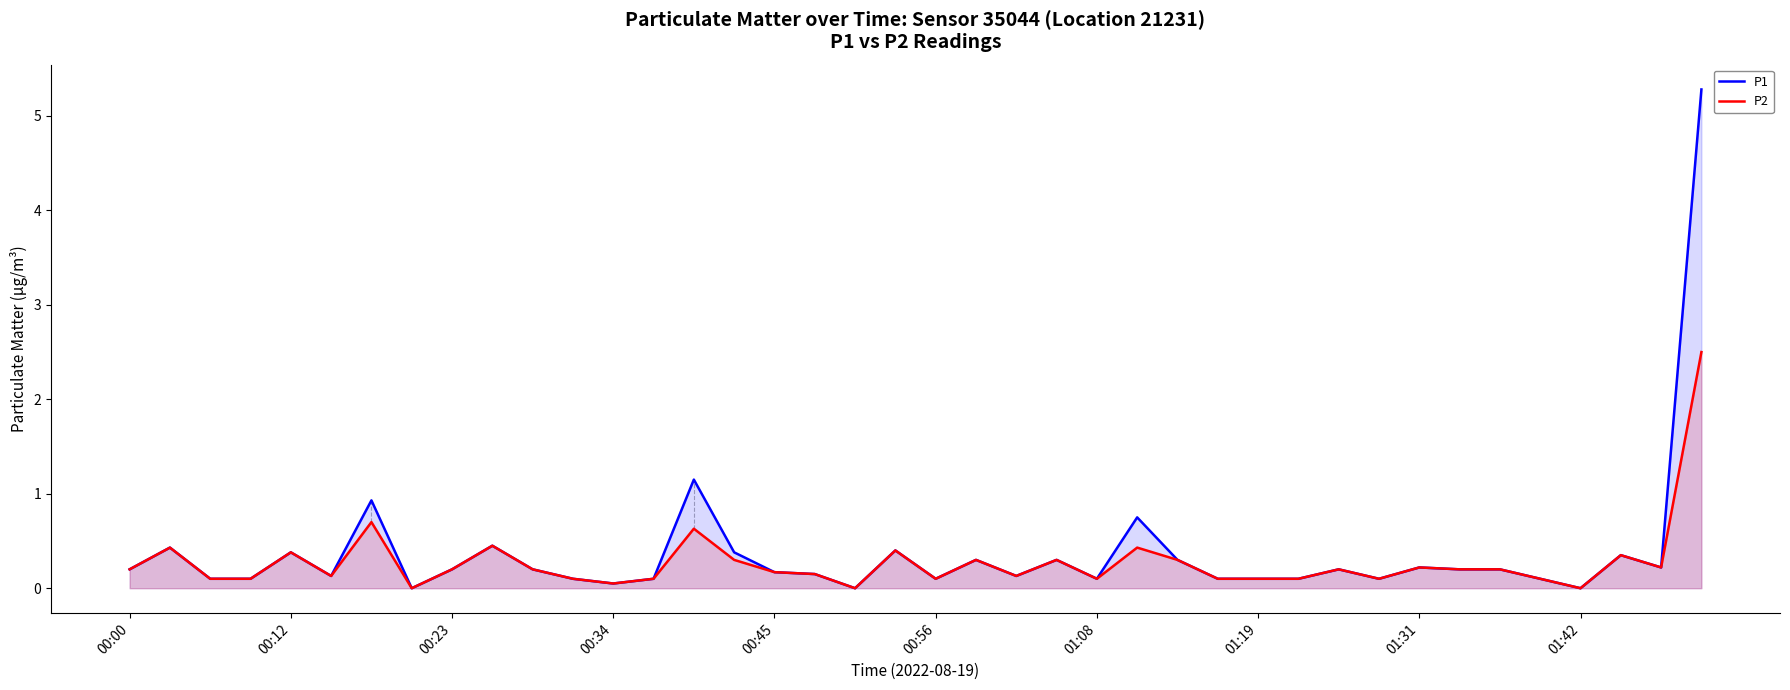

Rank the series by their maximum value, from highest to lowest.

P1, P2